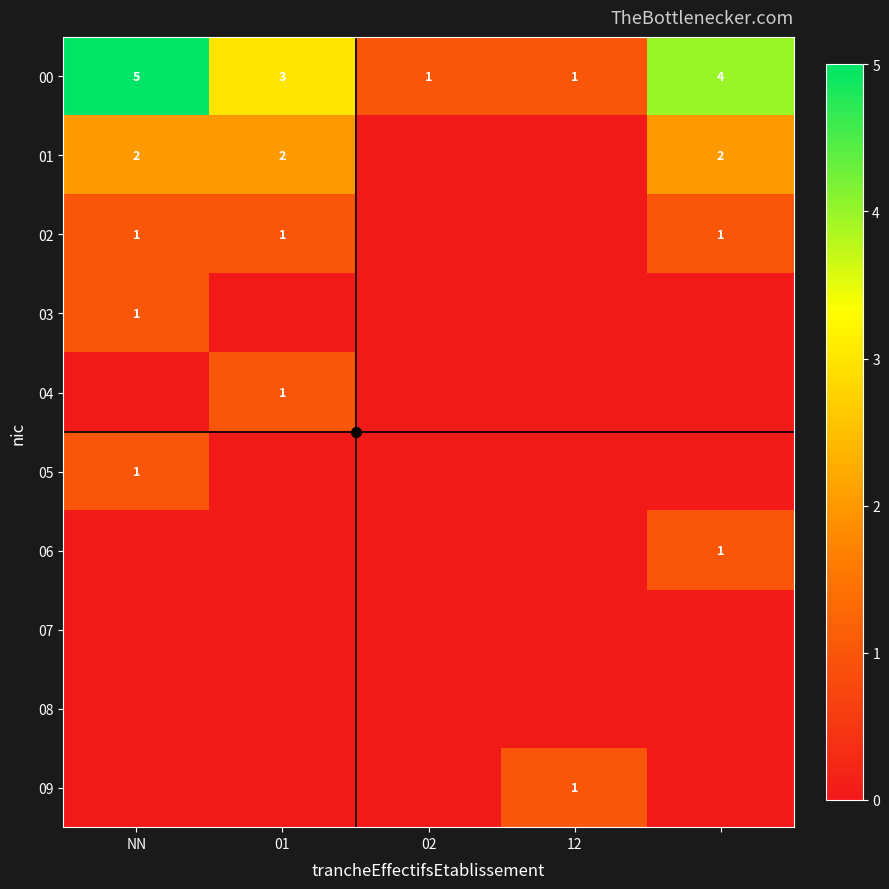

How many categories are shown in the chart?

5